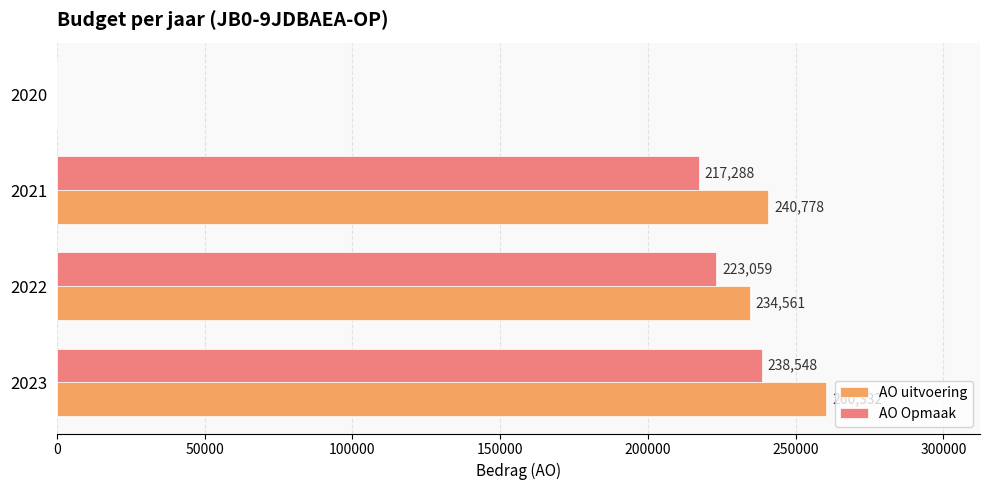

True or false: AO Opmaak has a value of 217288 at 2021.

True